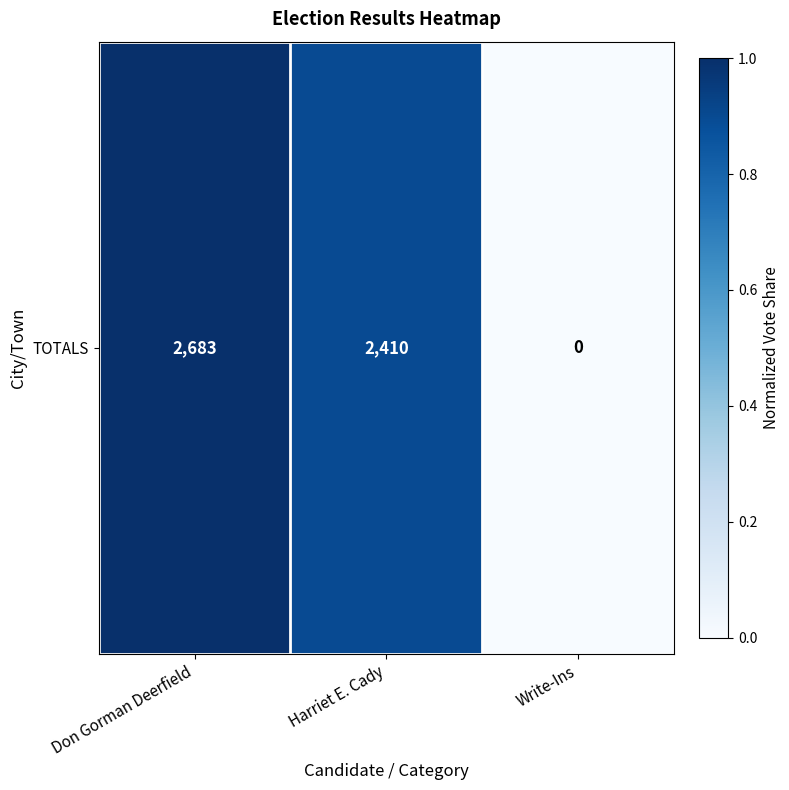

Rank the categories by value from highest to lowest.

Don Gorman Deerfield, Harriet E. Cady, Write-Ins